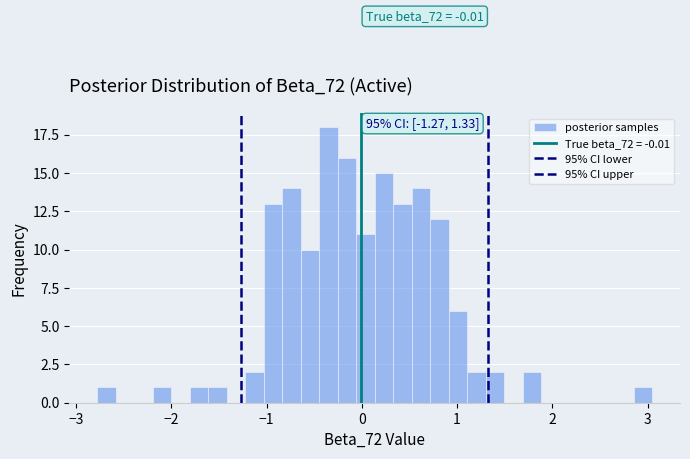

Around what value on the x-axis is the tallest bar? Give the approximate position of its centre, as read against the axis.

-0.4